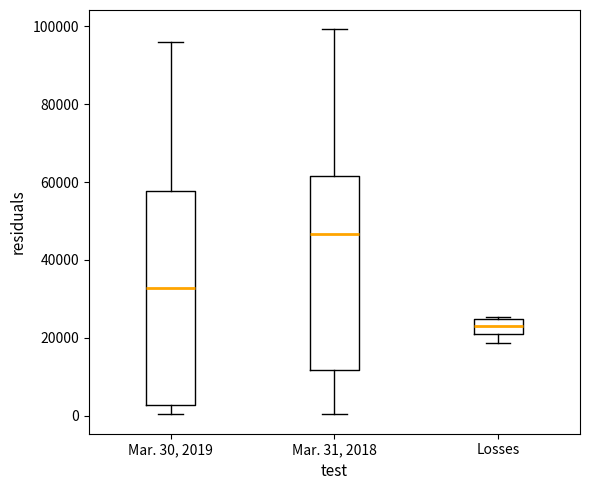

Comparing the boxes themselves (not the whiskers), which one is the tallest?

Mar. 30, 2019